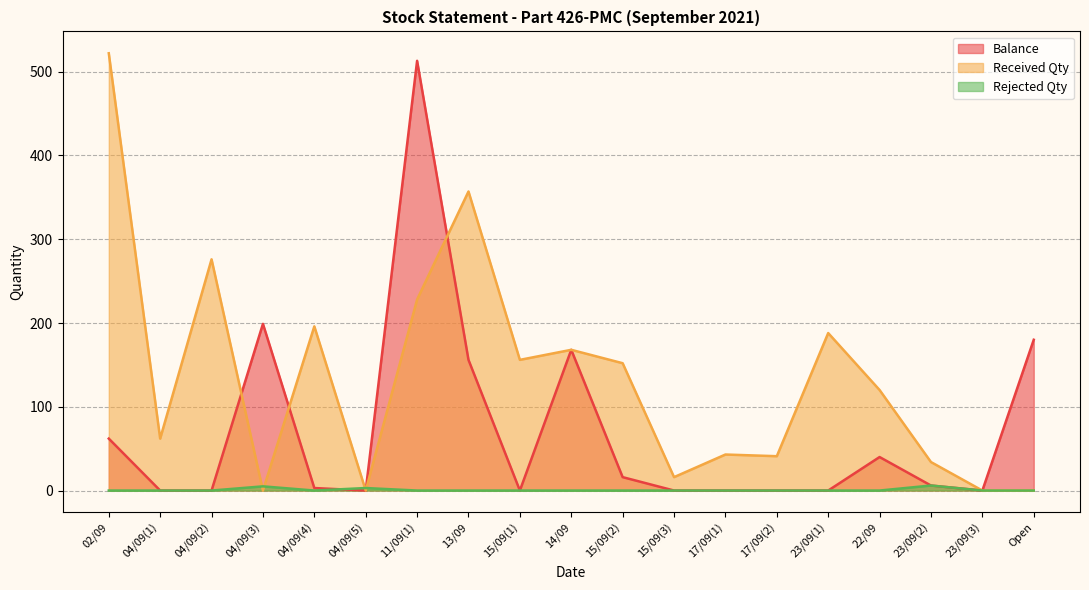

Which series has the largest total across all categories?

Received Qty